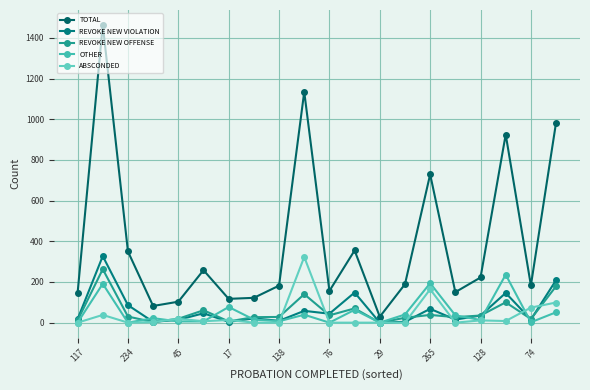

How many lines are shown in the chart?

5